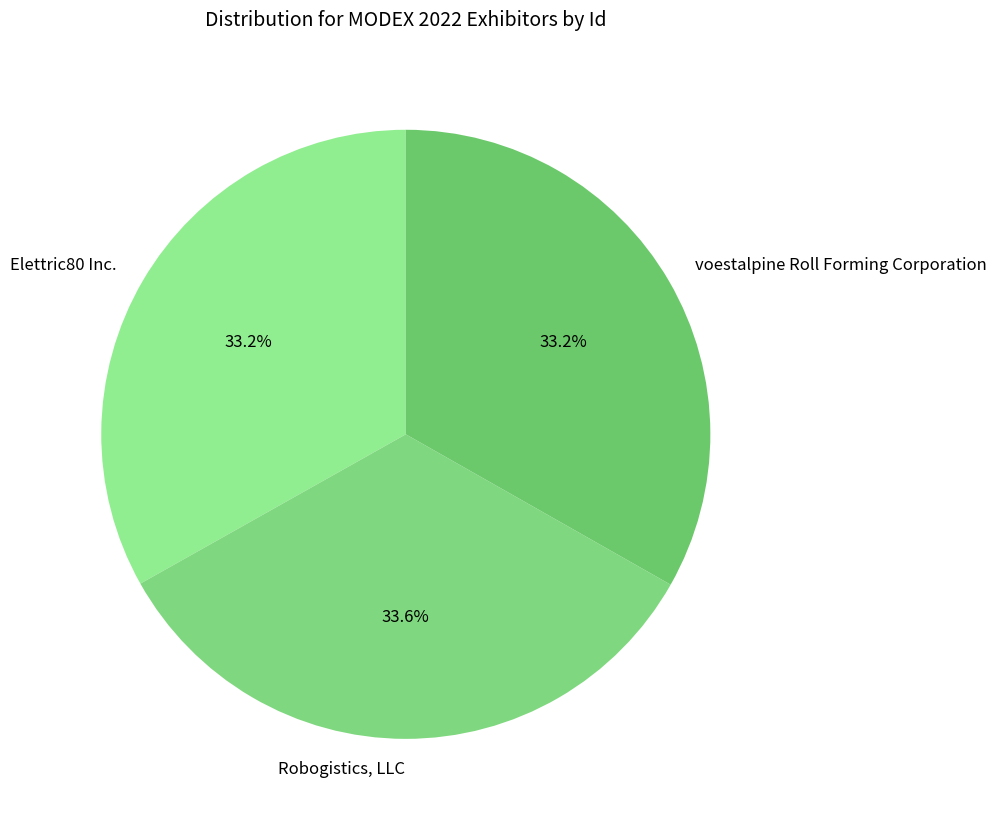

What is the ratio of the value at voestalpine Roll Forming Corporation to the value at Robogistics, LLC?

1.0